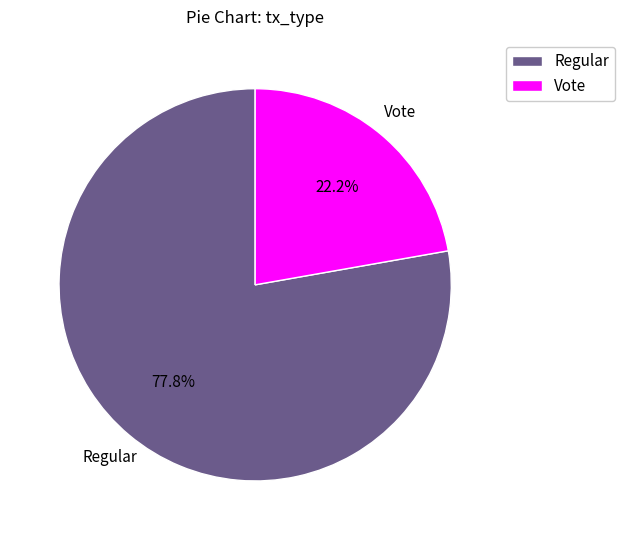

Which slice is the largest?

Regular